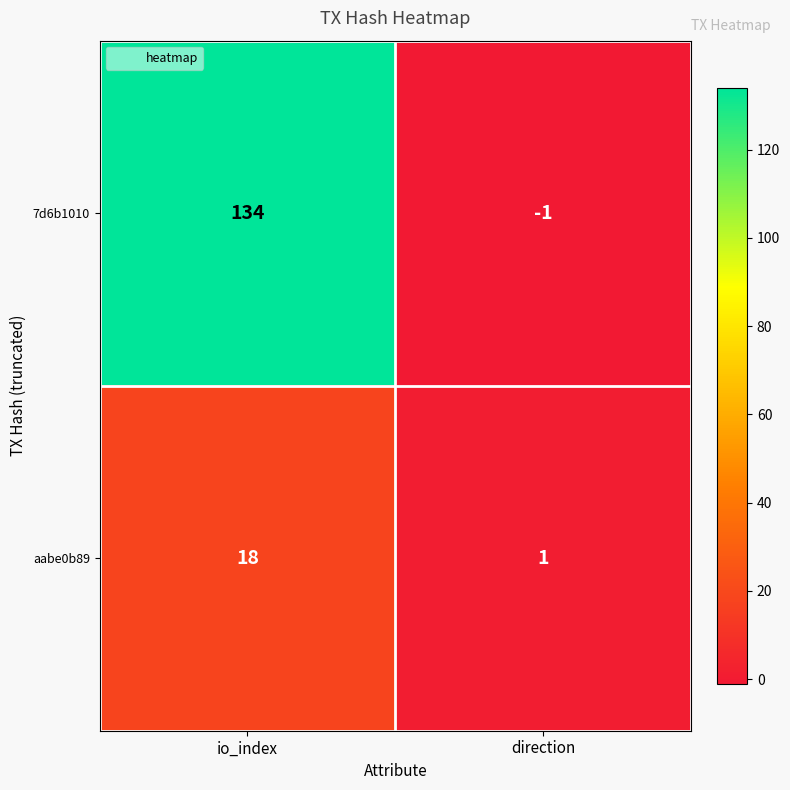

Reading left to right, list all the values displayed in this chart.

7d6b1010: 134	-1
aabe0b89: 18	1